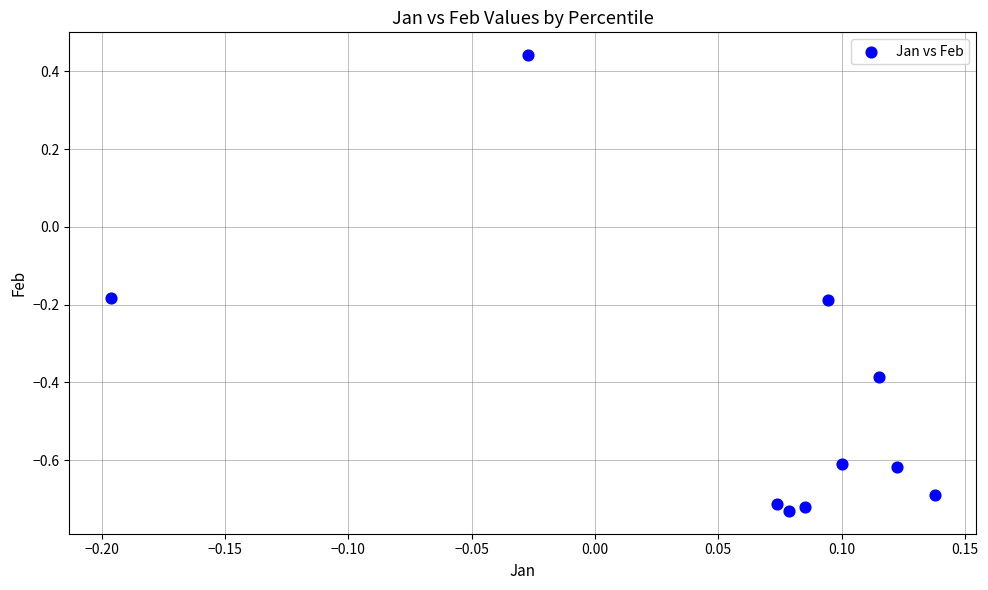

What is the range of X values (max minus min)?

0.3